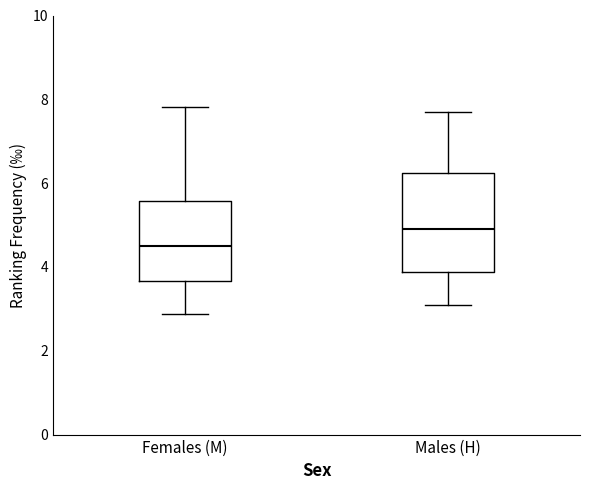

Comparing the boxes themselves (not the whiskers), which one is the tallest?

Males (H)